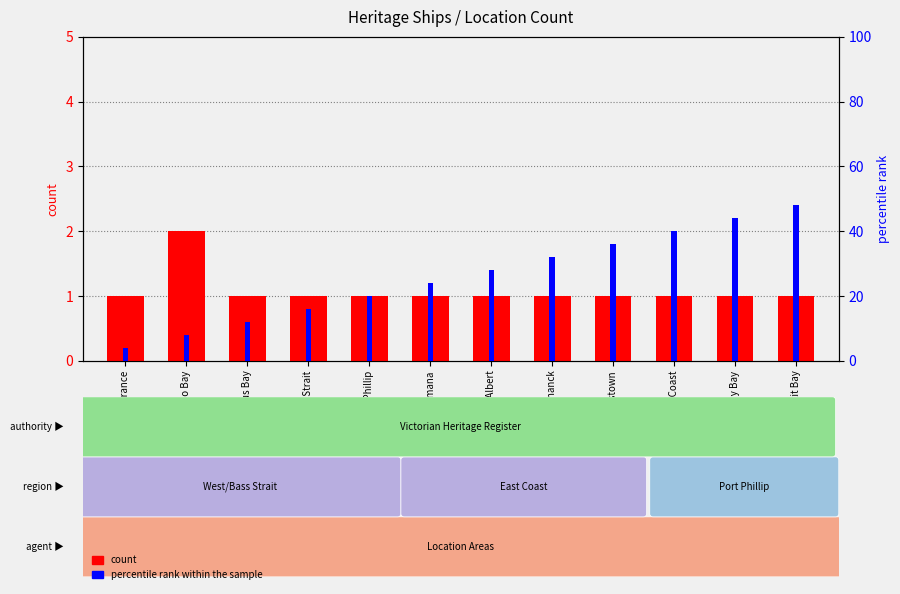

True or false: percentile rank within the sample has a value of 24 at Dromana.

True